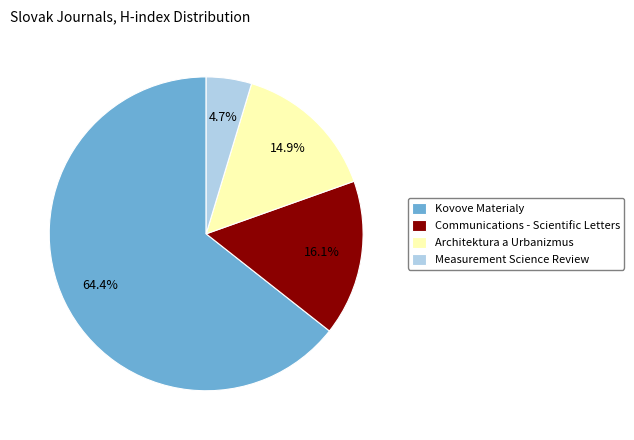

To the nearest percent, what is the difference between the Communications - Scientific Letters and Architektura a Urbanizmus slice percentages?

1%